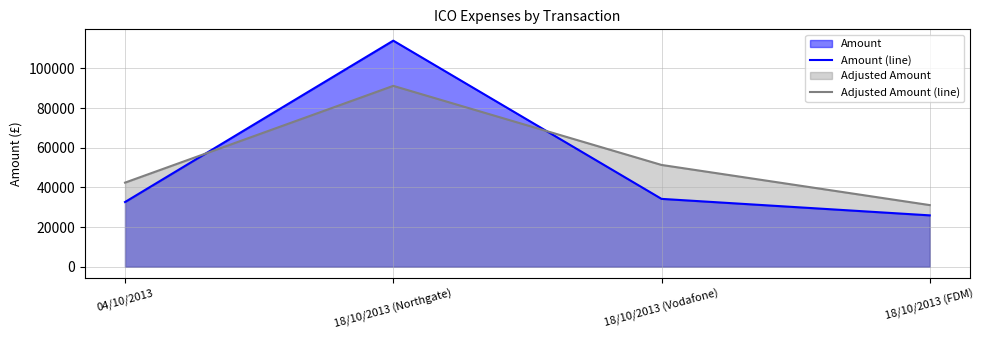

What is the label of the 2nd point from the right?

18/10/2013 (Vodafone)